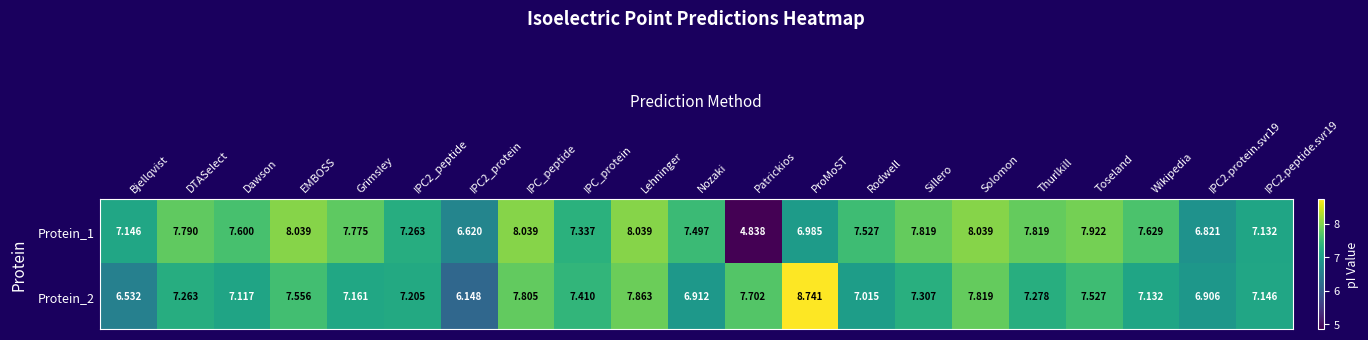

At how many categories does at least one series exceed 8?

5